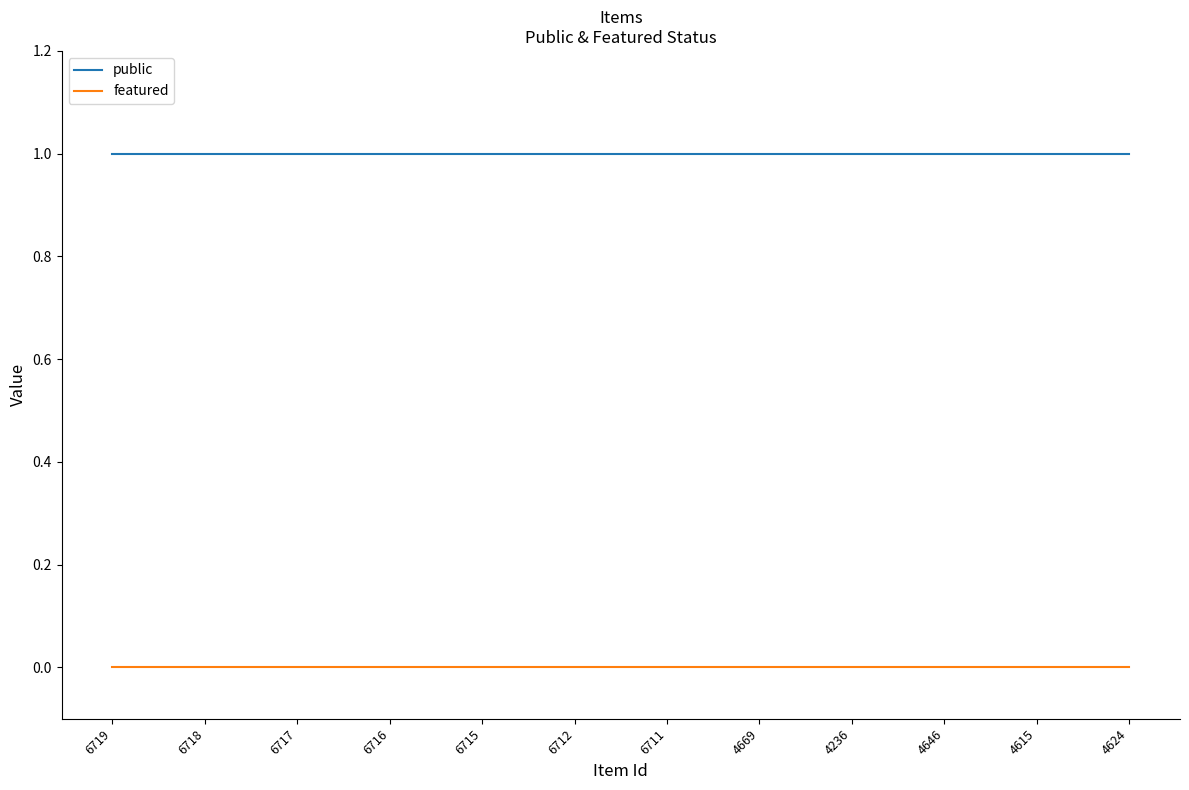

Is the value of public at 4236 greater than the value of featured at 4615?

Yes